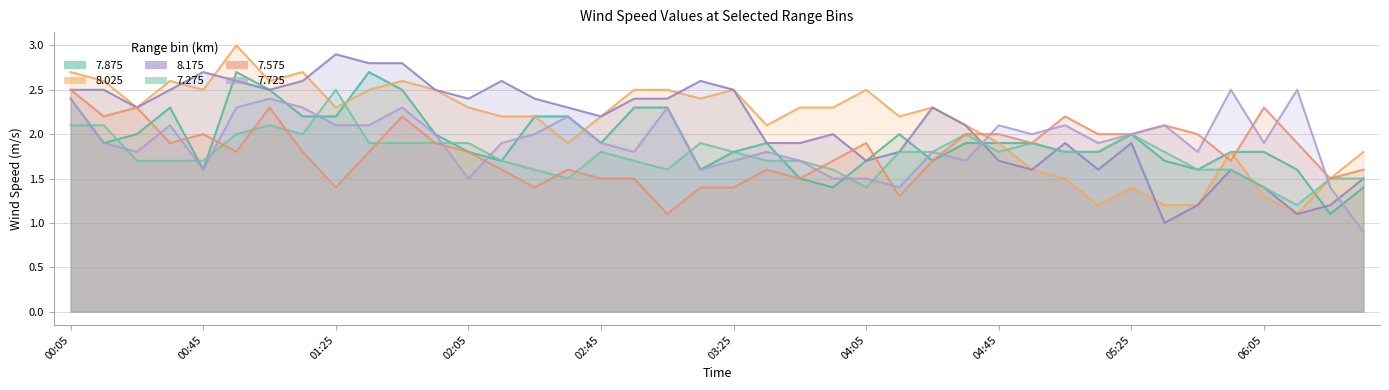

At which label does   7.575_line reach its minimum?

18